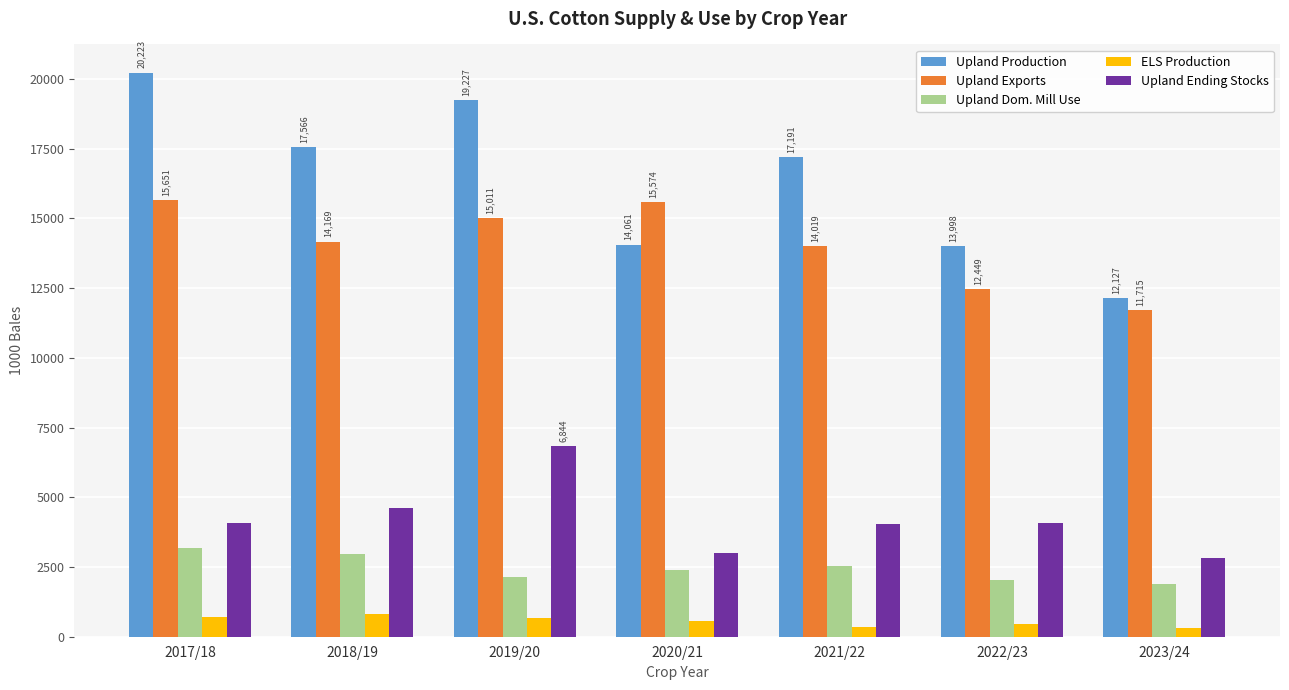

At which label does Upland Exports first exceed 14169?

2017/18